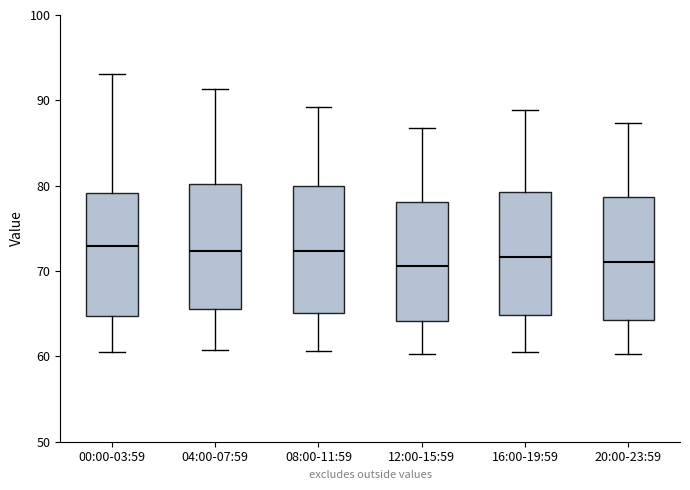

Where is the lower edge of the box for 00:00-03:59 on the y-axis? The values are not printed on the chart, so give them approximately, as read against the axis.

65